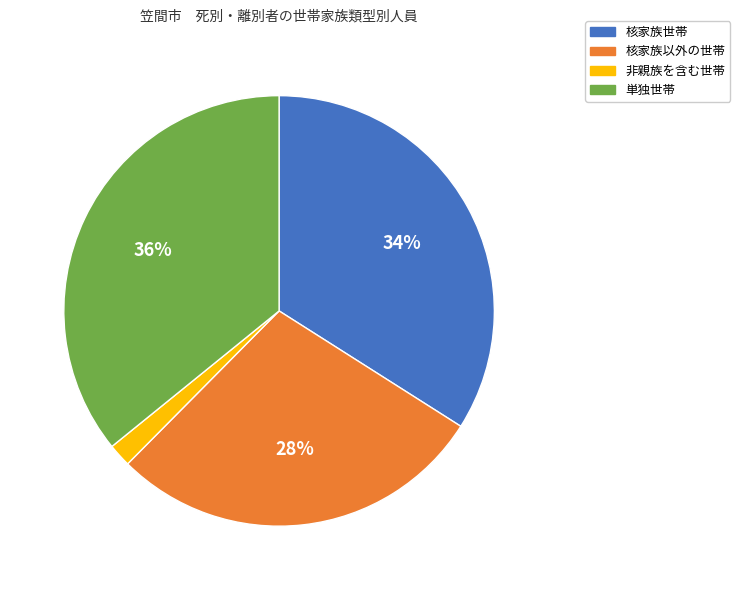

Is there a majority slice in this chart?

No